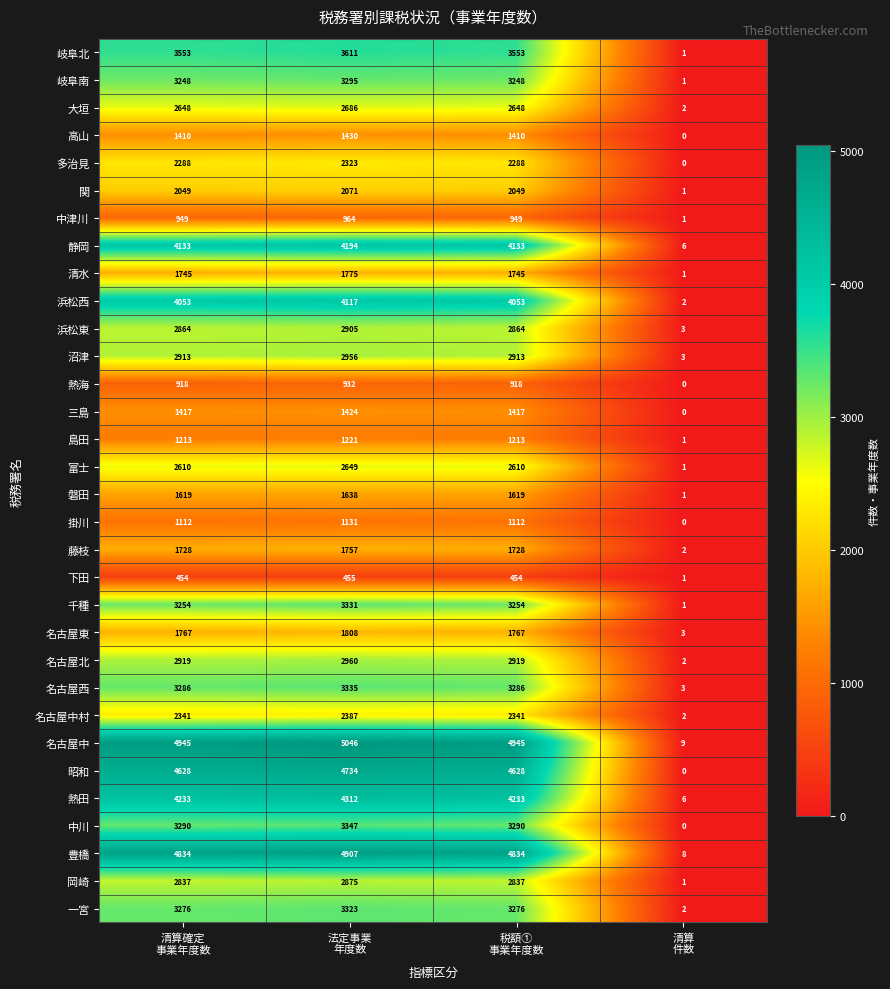

What is the difference between the maximum and minimum values in the 中川 series?

3347